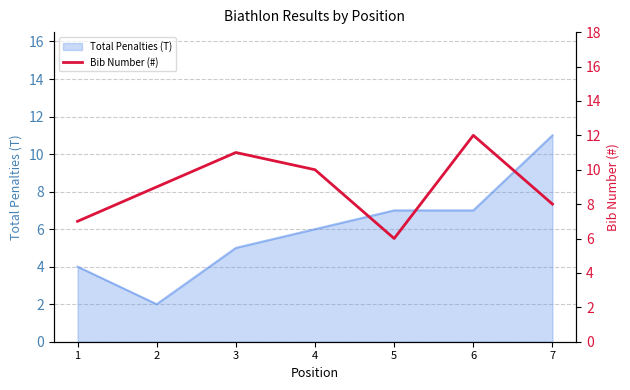

The Total Penalties (T) series shows 6 at 4. True or false?

True